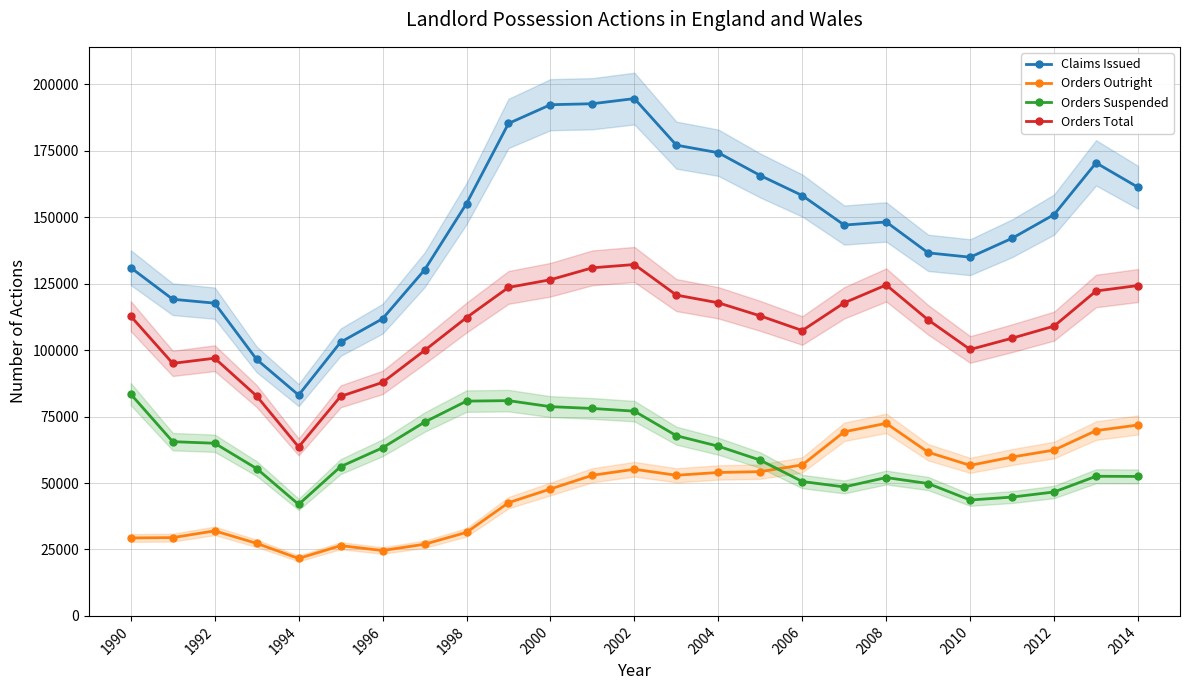

The value of Orders Total at 2006 is 184163. True or false?

False